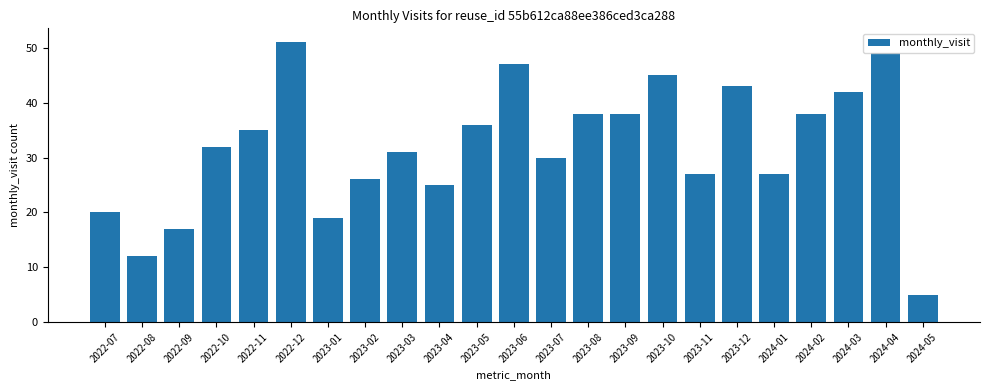

Which has a higher value, 2024-02 or 2023-04?

2024-02